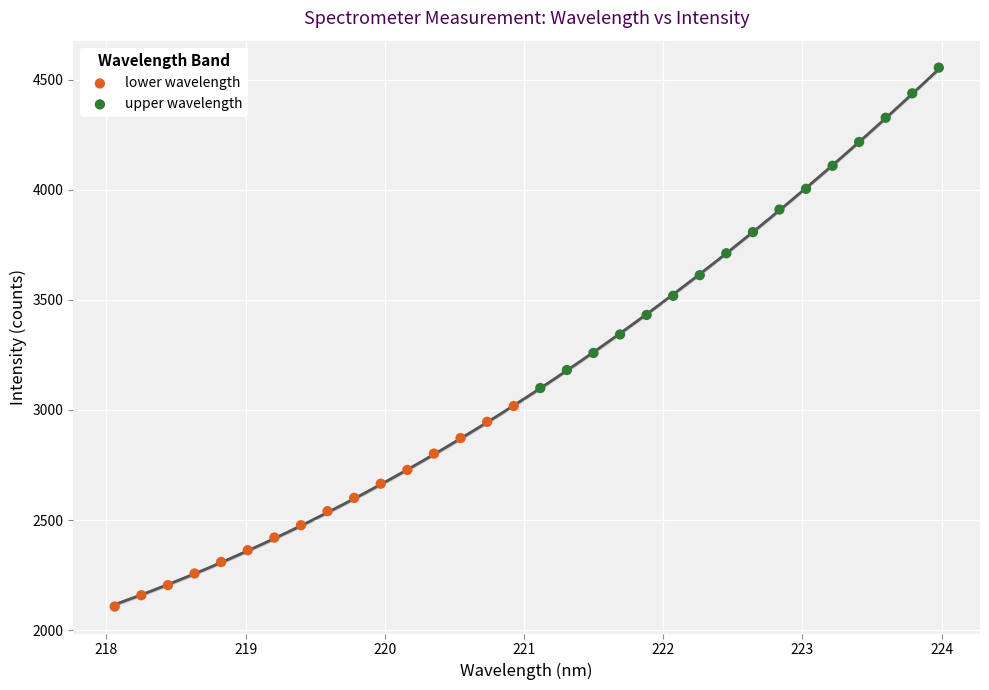

Which series reaches the minimum Y coordinate?

lower wavelength